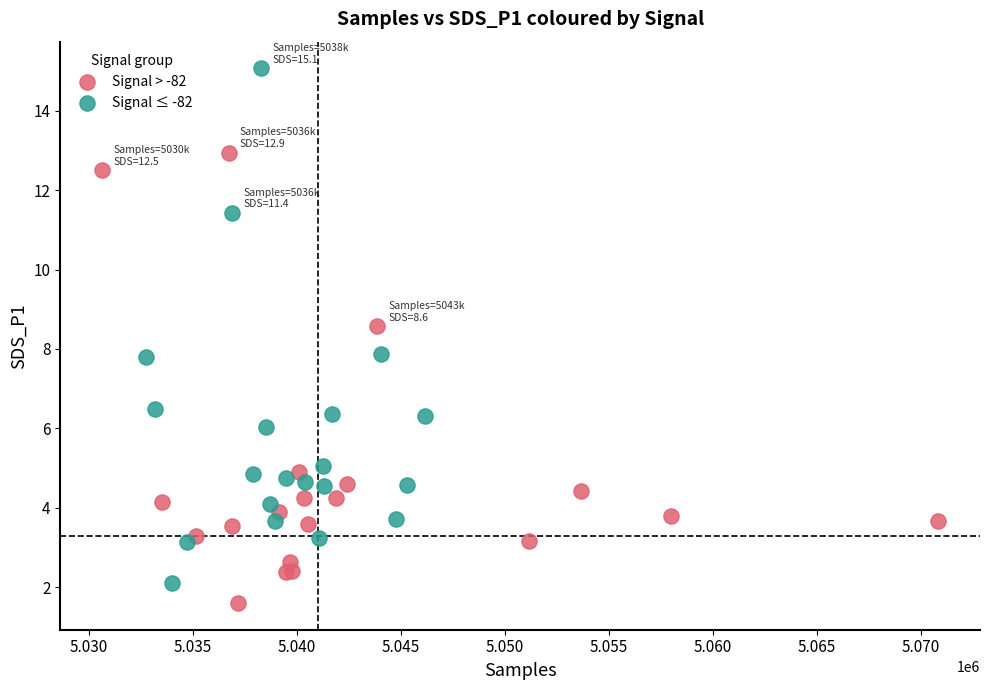

Which series has the widest spread of Y values?

Signal ≤ -82